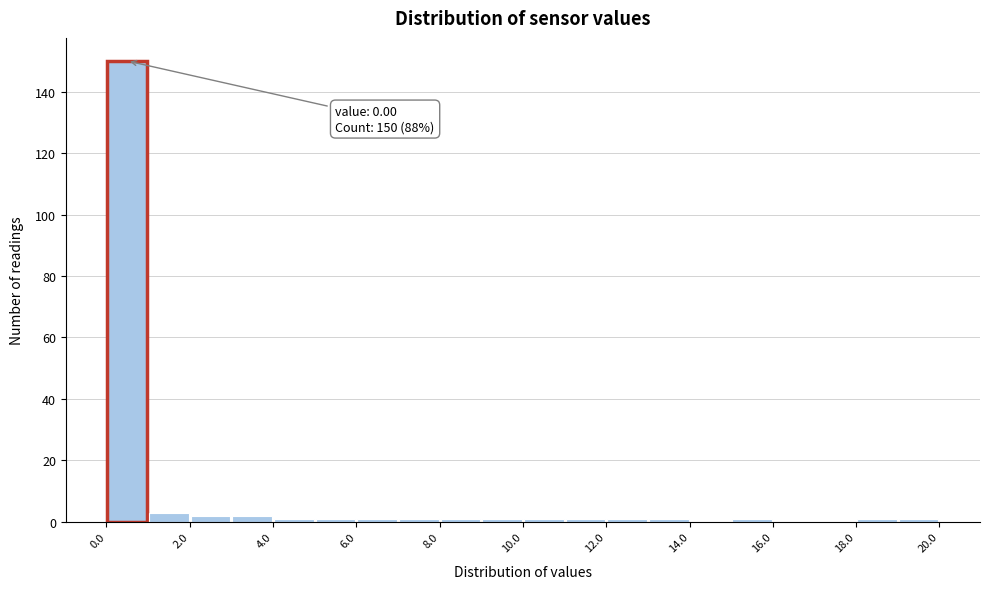

Which range on the x-axis has the tallest bar?

0 to 1